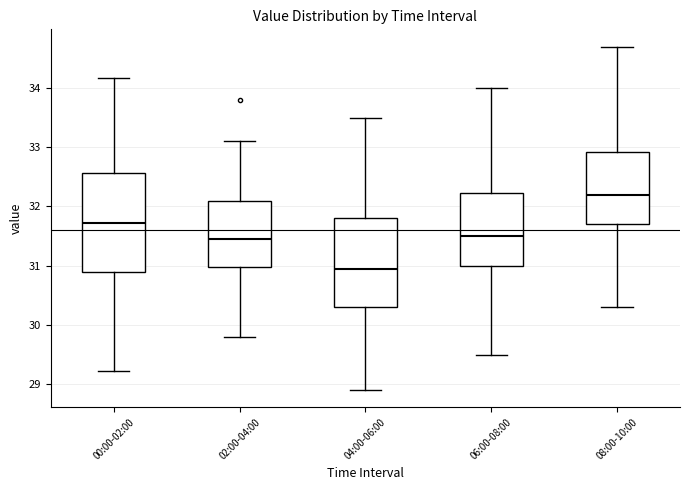

Reading left to right, transcribe this box plot: for each box, give where its median line is, the range the box spans, and where its two whiskers end, as read against the y-axis. The values are not printed on the chart, so give them approximately, as read against the axis.

00:00-02:00: median 31.7, box 30.9 to 32.6, whiskers 29.2 to 34.2
02:00-04:00: median 31.5, box 31.0 to 32.1, whiskers 29.8 to 33.1
04:00-06:00: median 31.0, box 30.3 to 31.8, whiskers 28.9 to 33.5
06:00-08:00: median 31.5, box 31.0 to 32.2, whiskers 29.5 to 34.0
08:00-10:00: median 32.2, box 31.7 to 32.9, whiskers 30.3 to 34.7